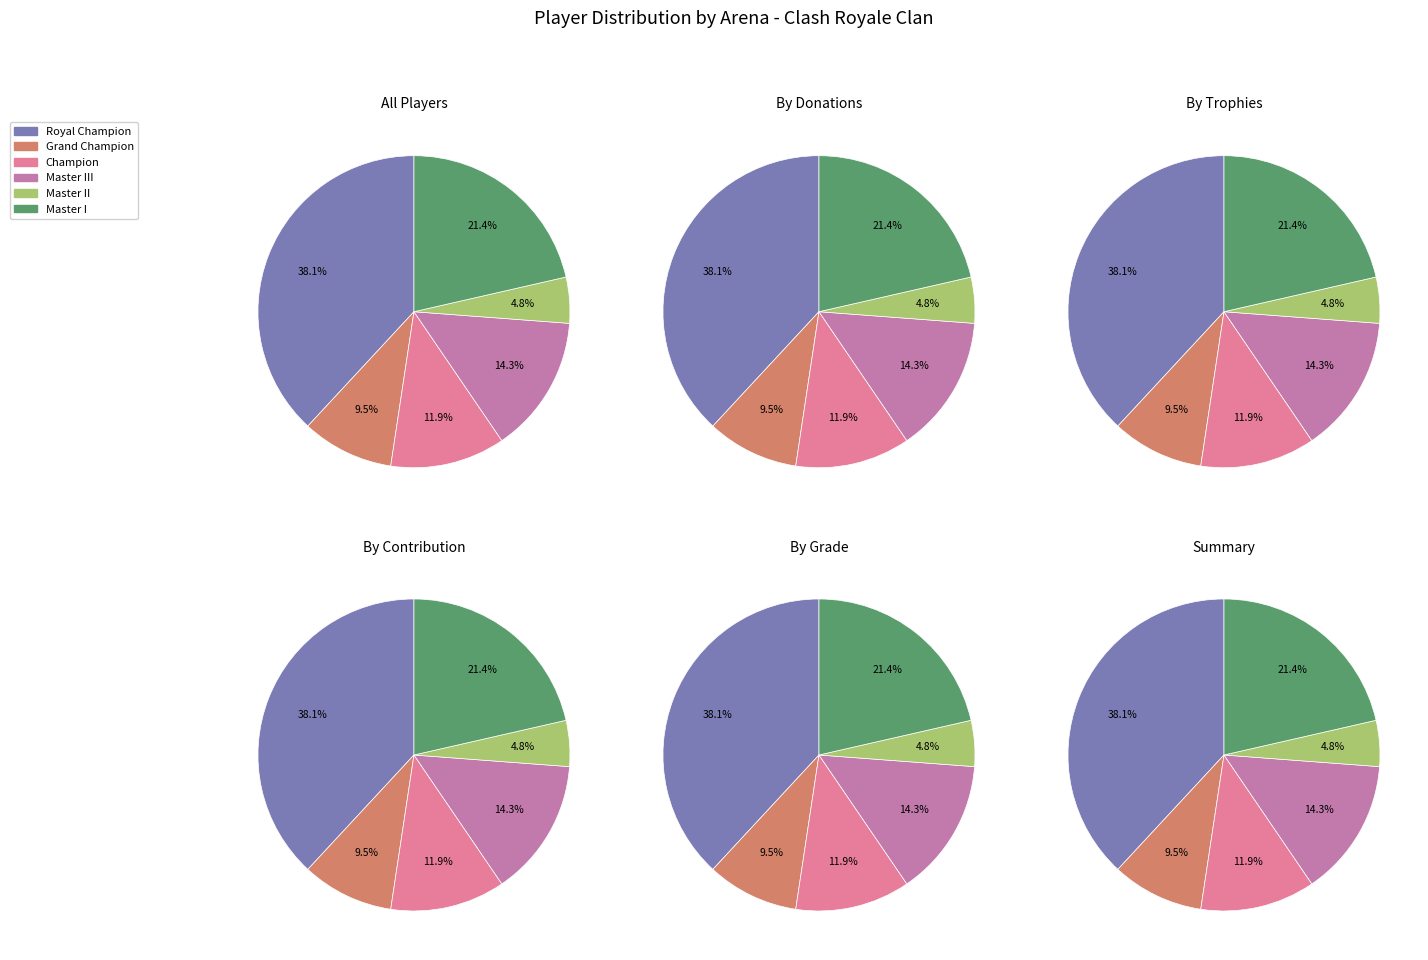

Rank the categories by value from lowest to highest.

Master II, Grand Champion, Champion, Master III, Master I, Royal Champion